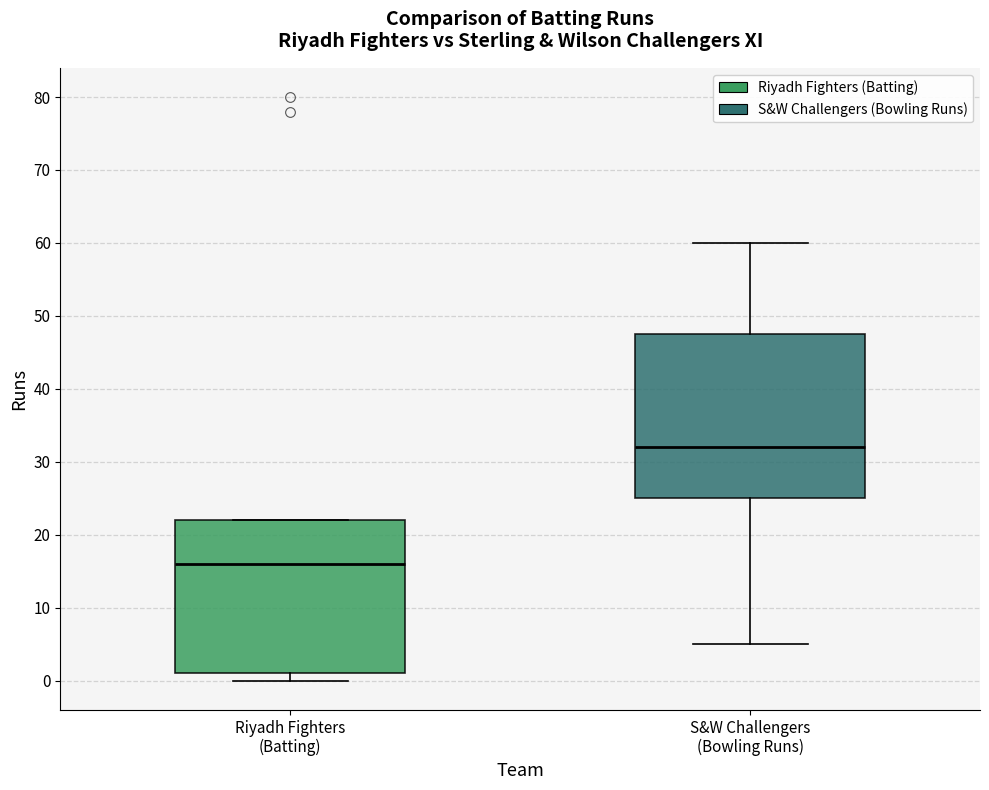

Where does the upper whisker of the box for S&W Challengers (Bowling Runs) end on the y-axis? The values are not printed on the chart, so give them approximately, as read against the axis.

60